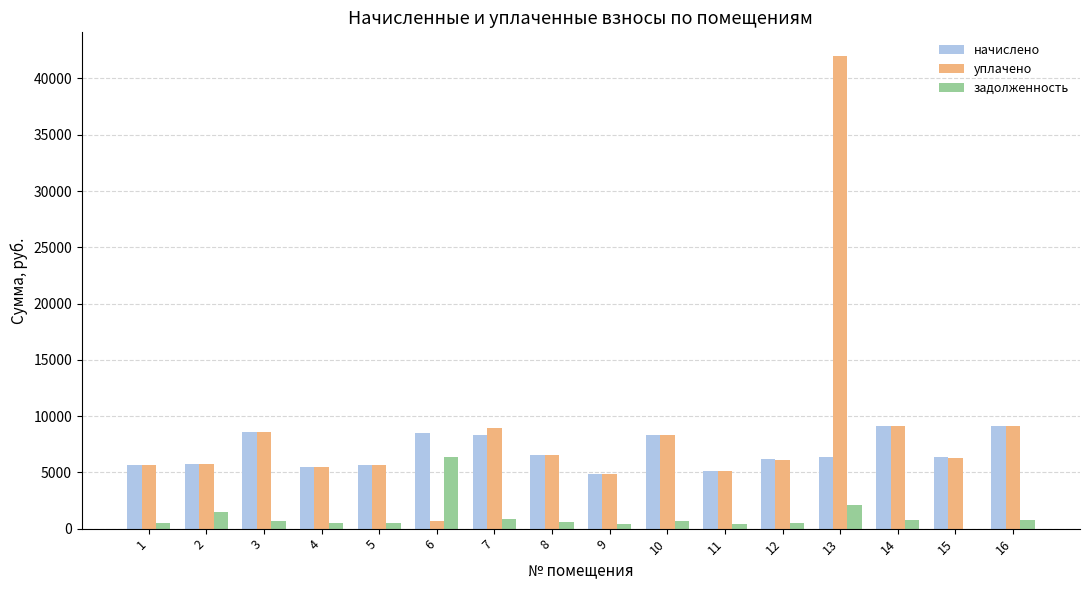

Are the bars horizontal?

No